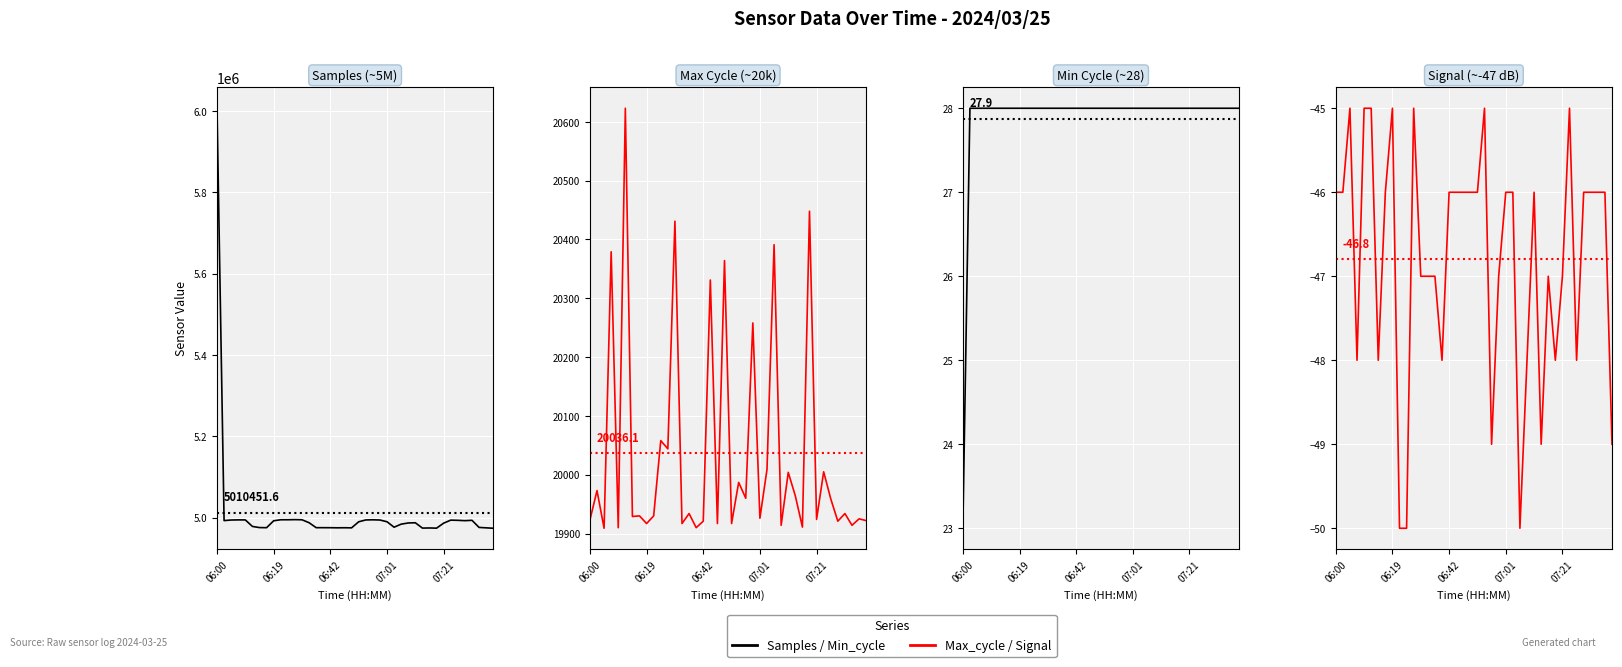

Rank the series by their maximum value, from lowest to highest.

Signal, Min_cycle, Max_cycle, Samples